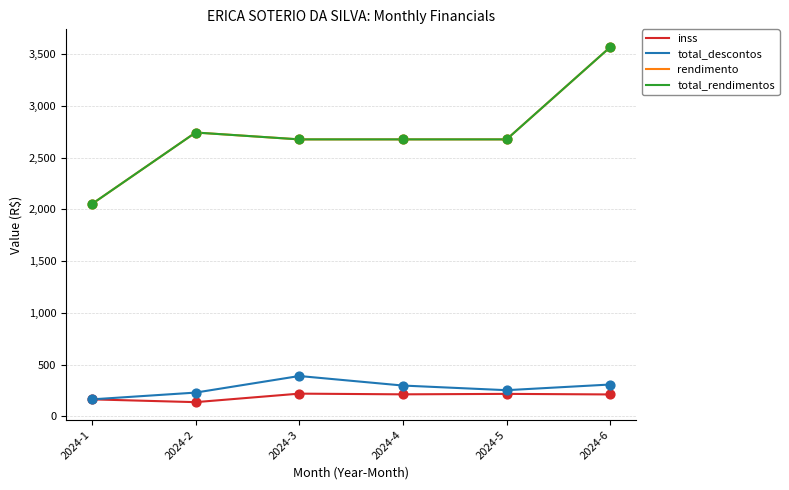

Which series has the largest total across all categories?

rendimento